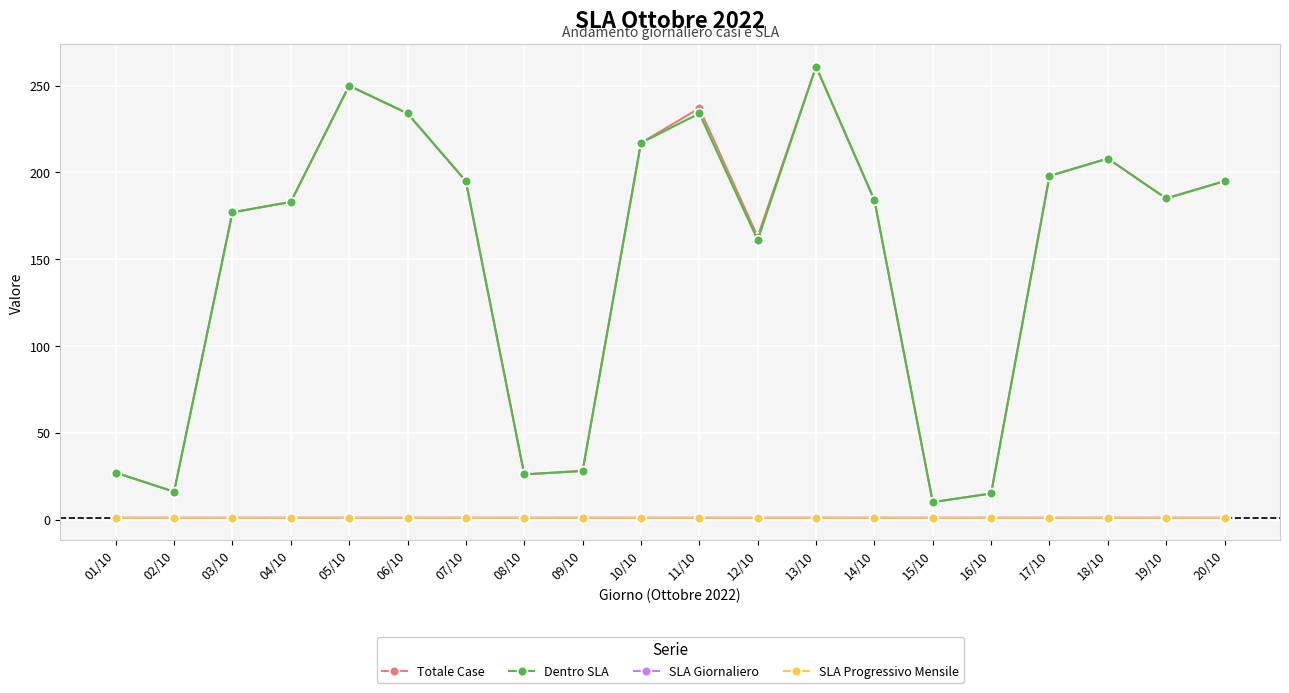

At which label is Totale Case closest to 135?

12/10